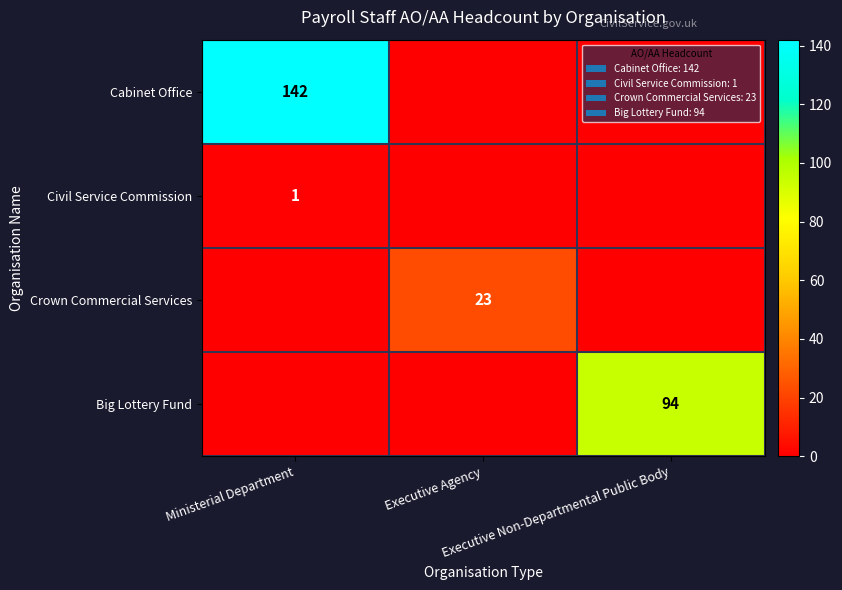

Is it true that Crown Commercial Services equals 0 at Executive Non-Departmental Public Body?

True